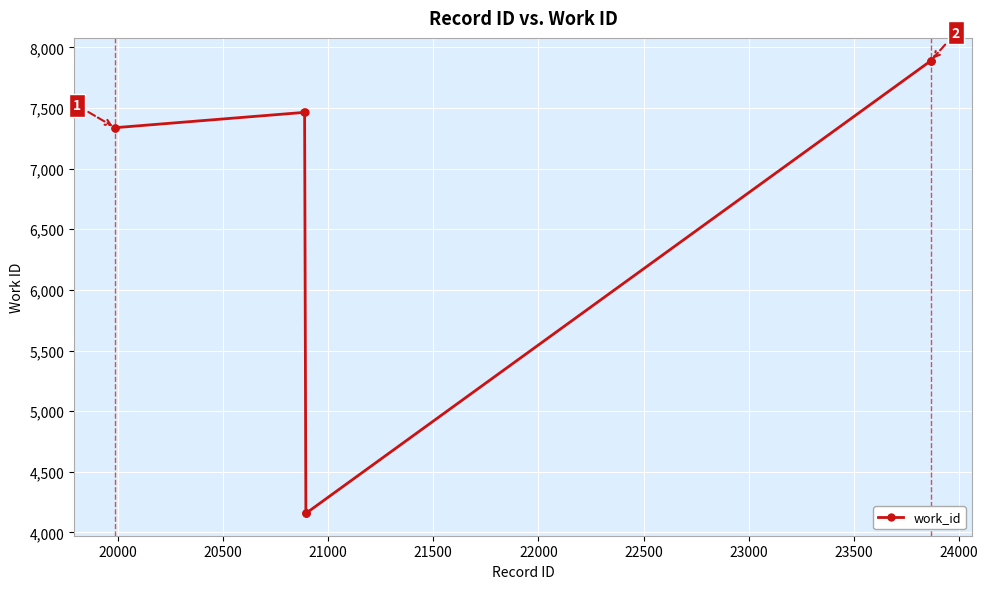

What is the value of the 9th point from the left?

7891